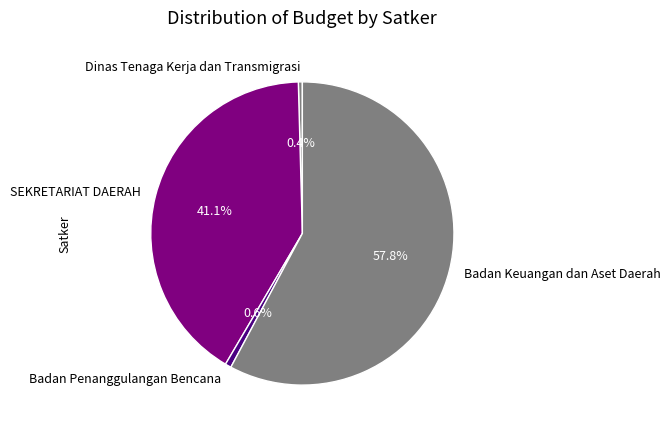

Do SEKRETARIAT DAERAH and Badan Keuangan dan Aset Daerah together represent more than half of the pie?

Yes